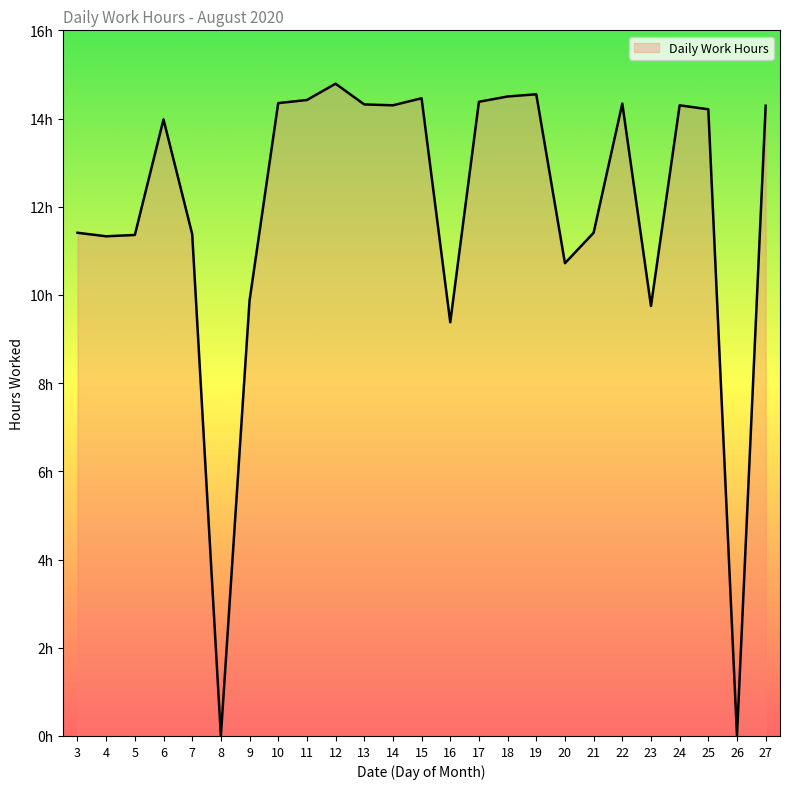

Where does the data first go above 14?

10